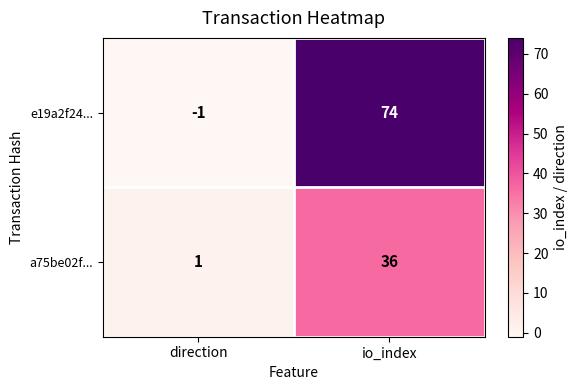

At which category is the sum across all series the highest?

io_index